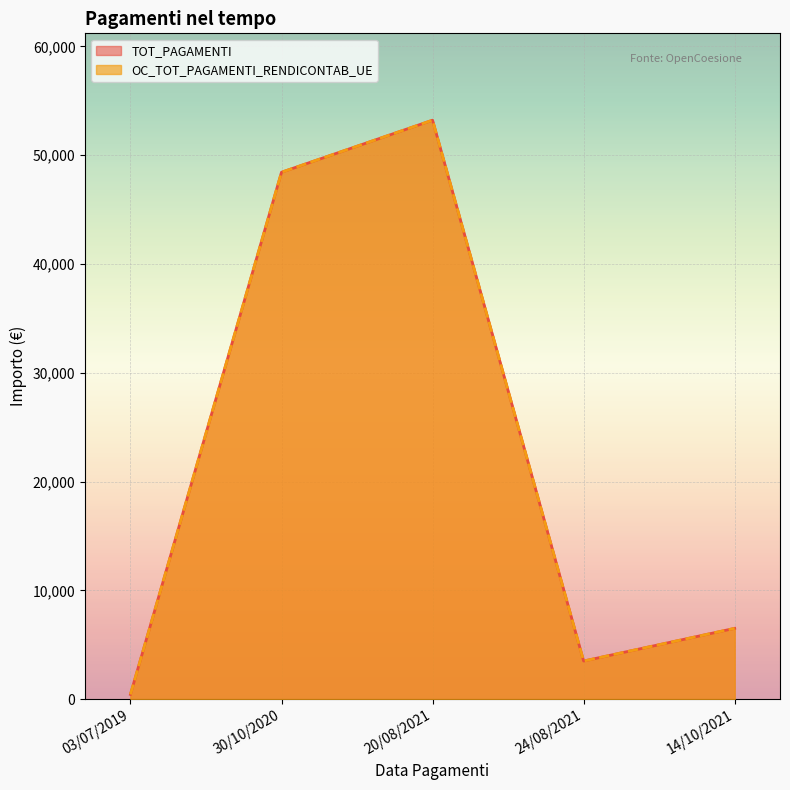

What is the smallest value displayed?

429.6